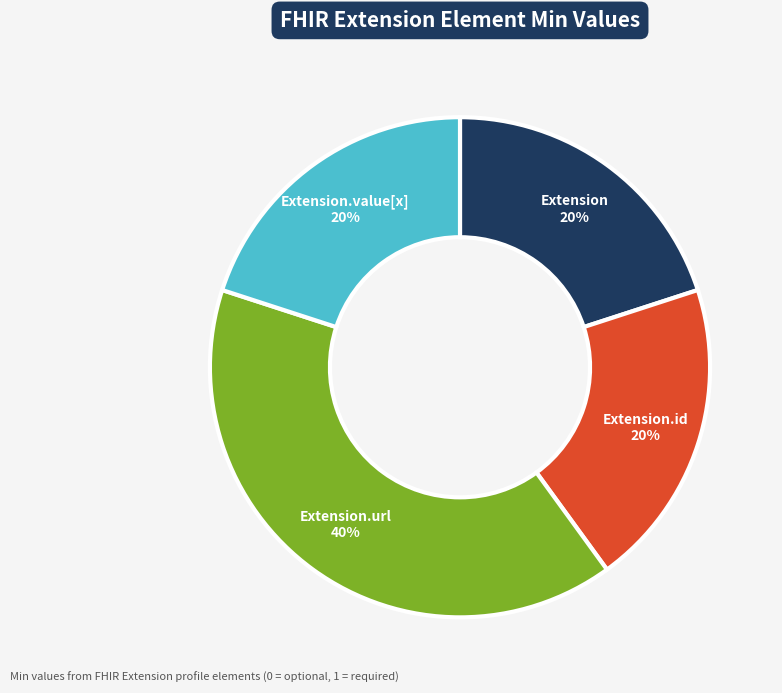

How many segments does this pie chart have?

4